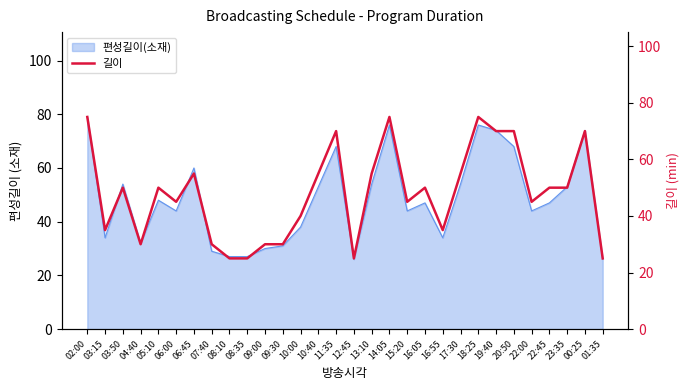

How many interior local valleys (lower than both neighbors) does the data have?

7